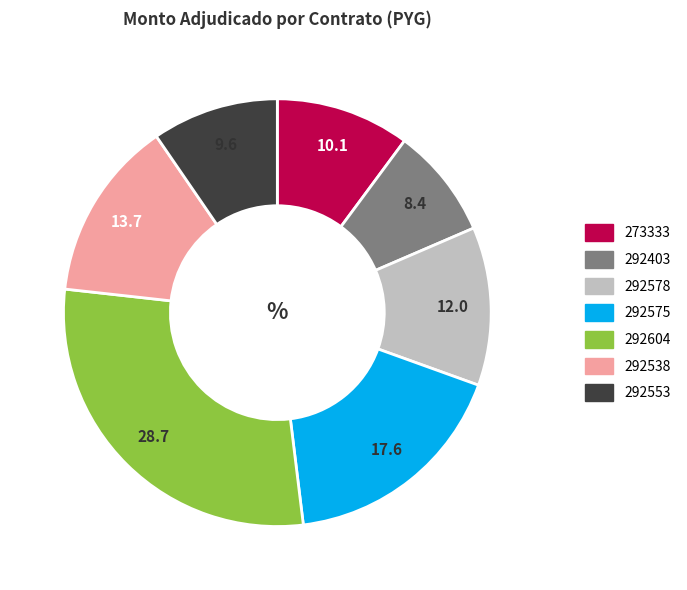

Does any single category account for the majority?

No